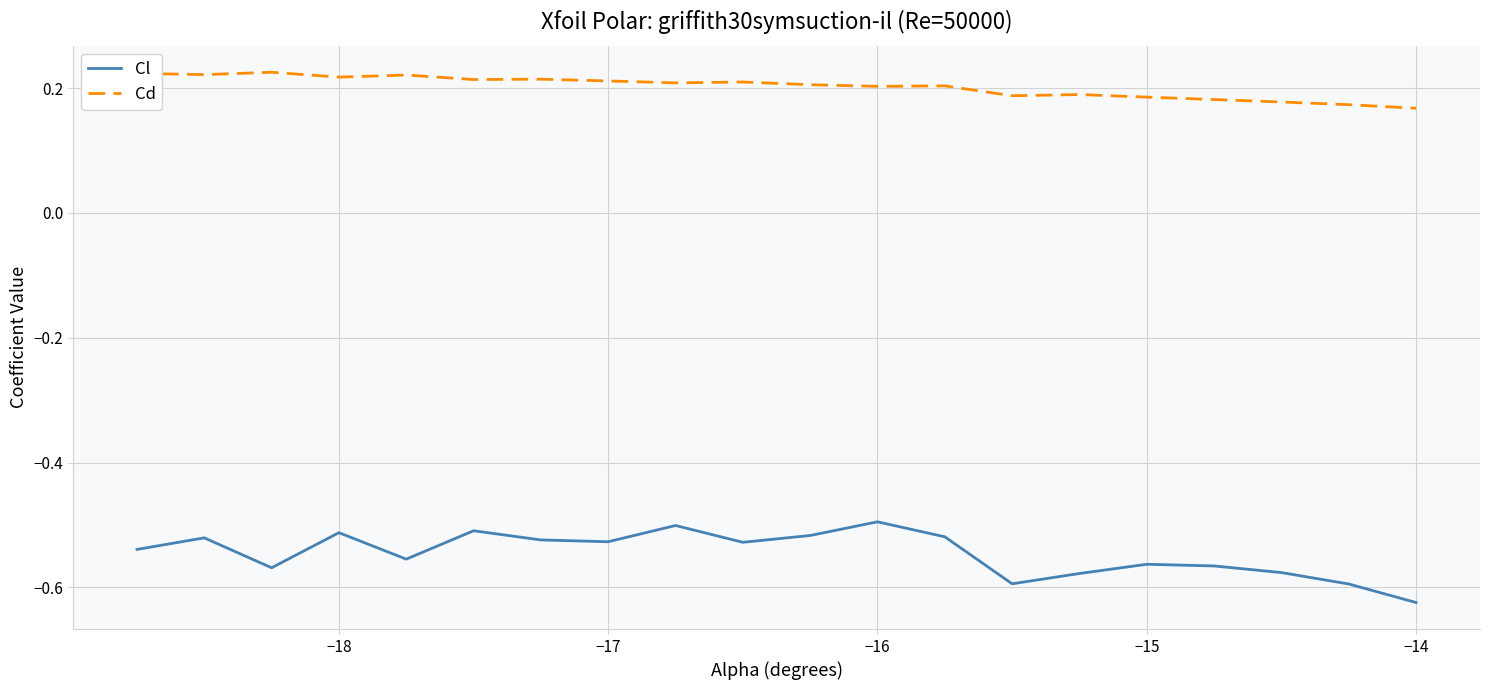

Which series has the widest spread of values?

Cl